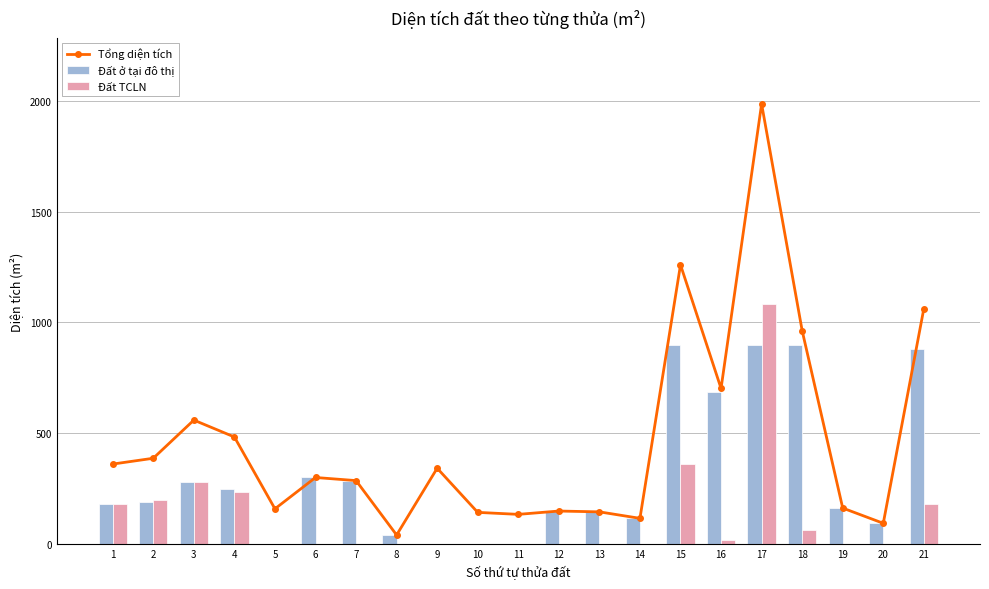

Which series has the largest total across all categories?

Tổng diện tích